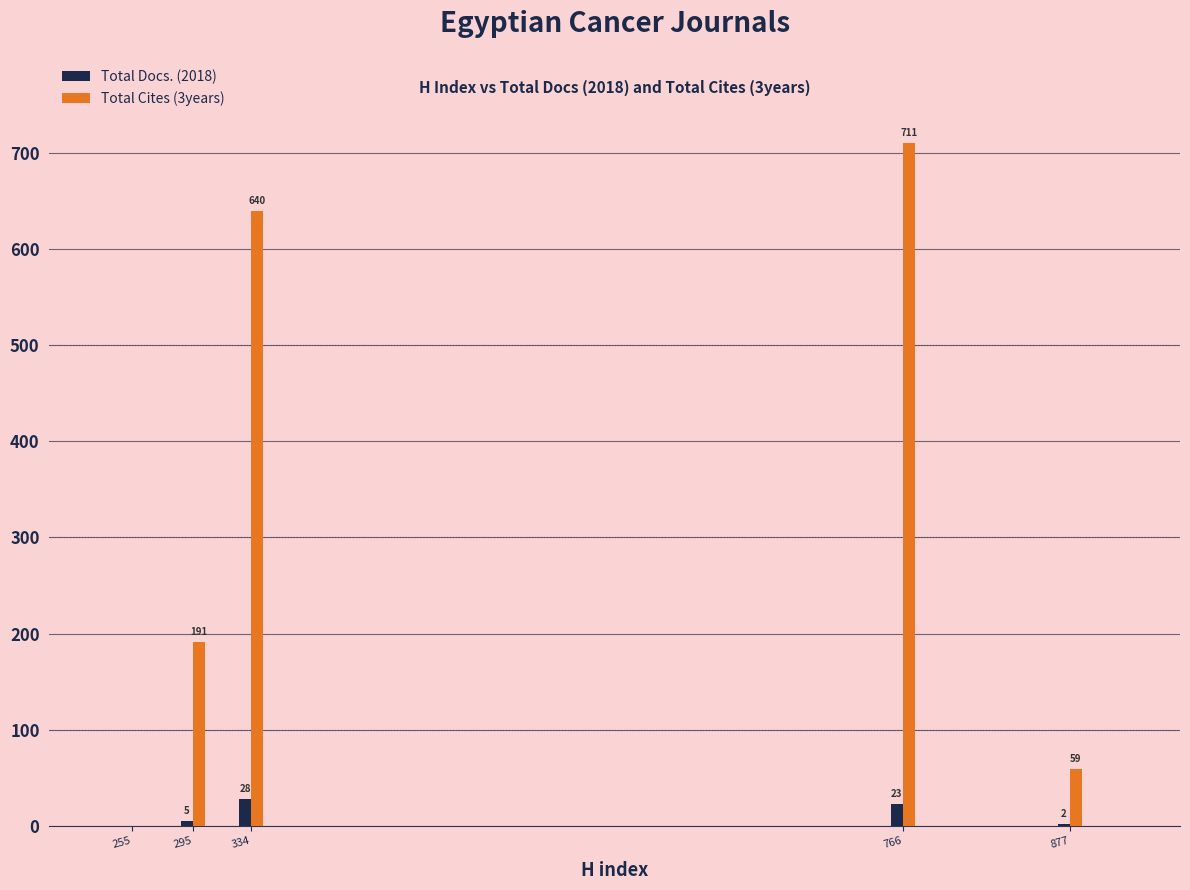

Is it true that Total Cites (3years) equals 0 at 255?

True